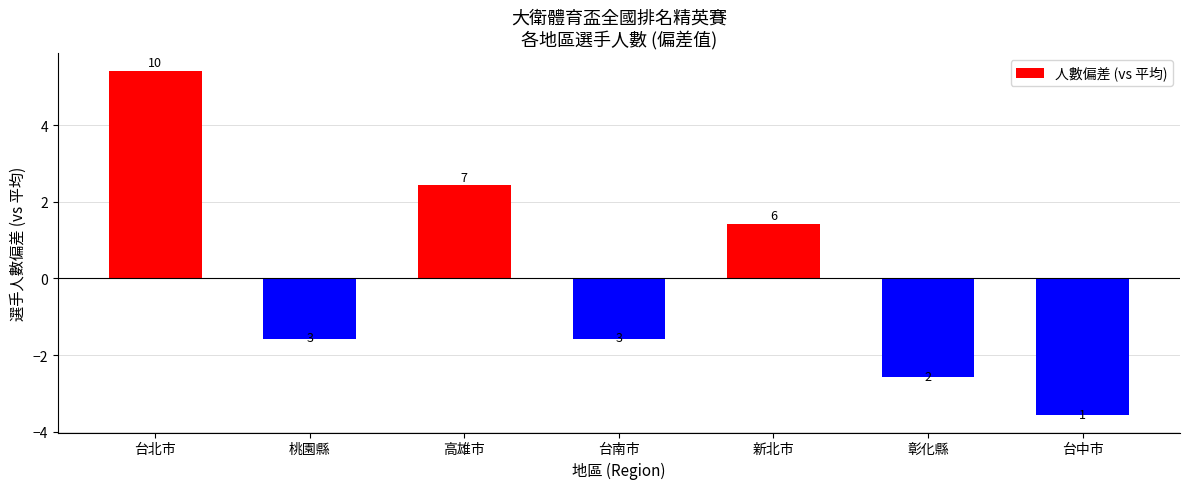

At which category does the chart reach its peak across all series?

台北市